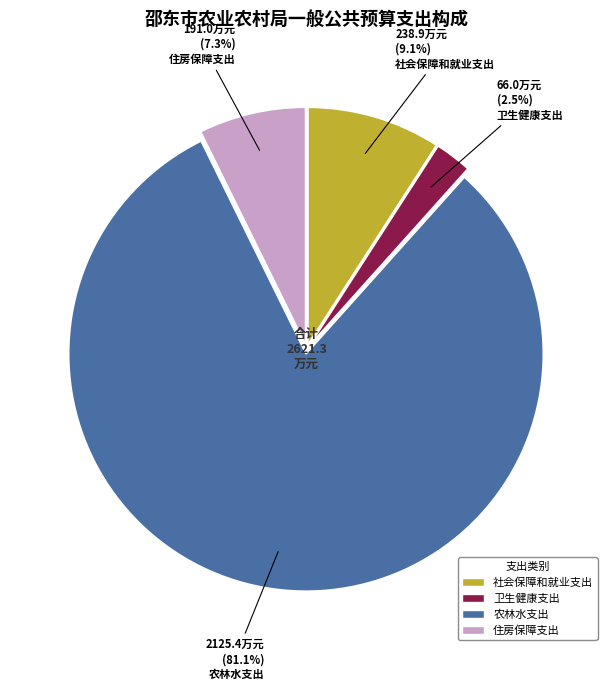

To the nearest percent, what portion does 社会保障和就业支出 represent?

9%